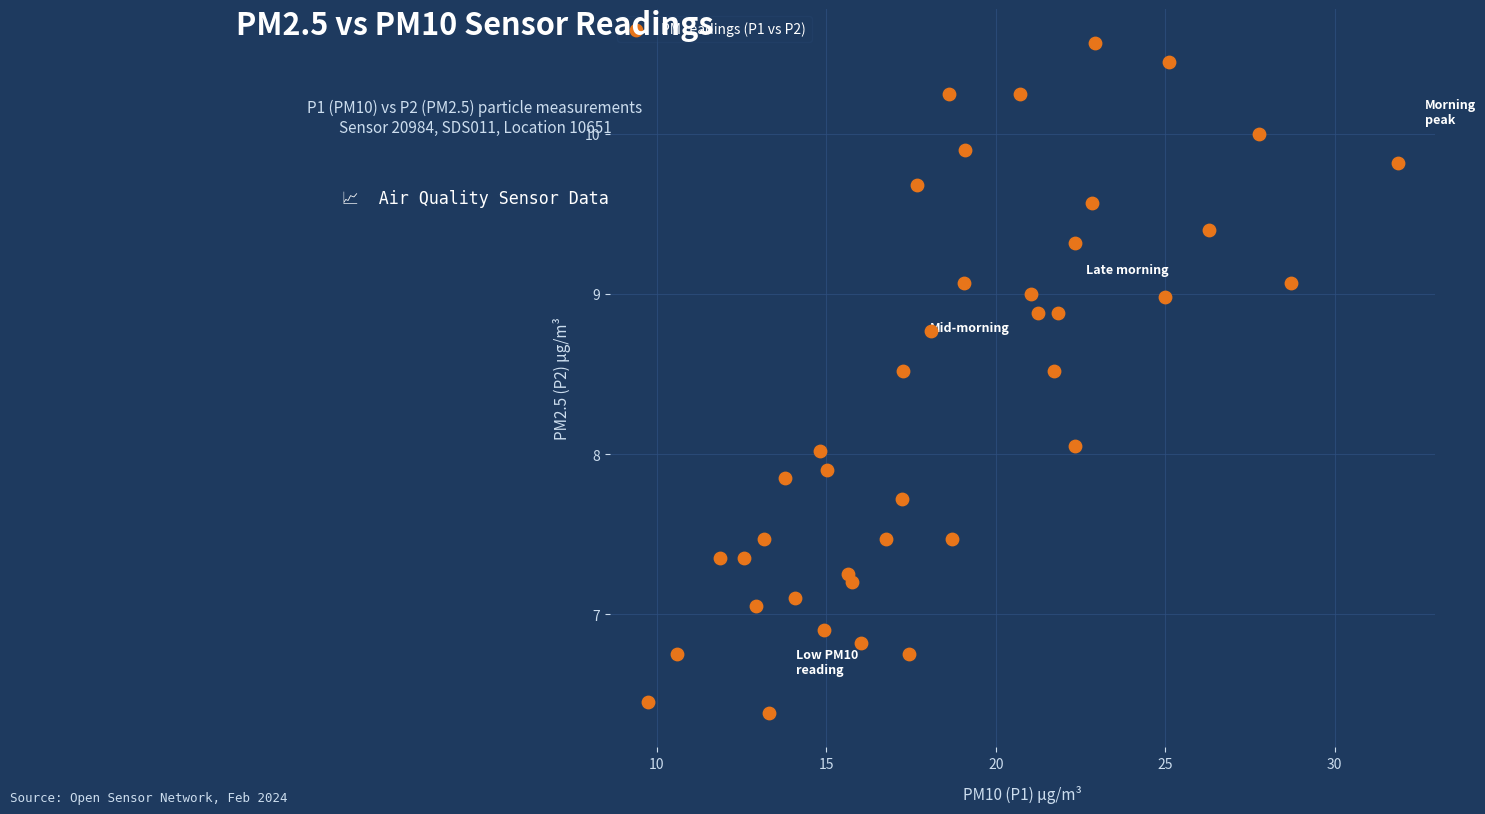

What is the range of Y values (max minus min)?

4.2